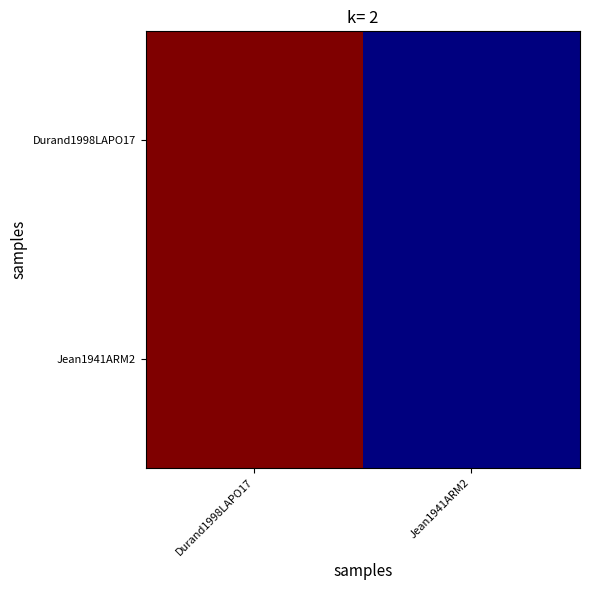

How many data points does each series have?

2